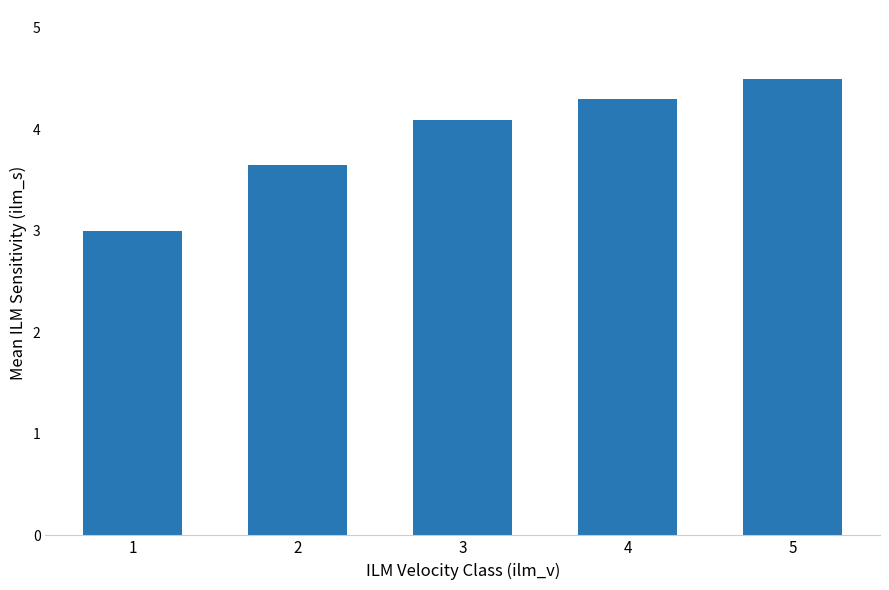

True or false: the data shows 3.0 at 1.

True